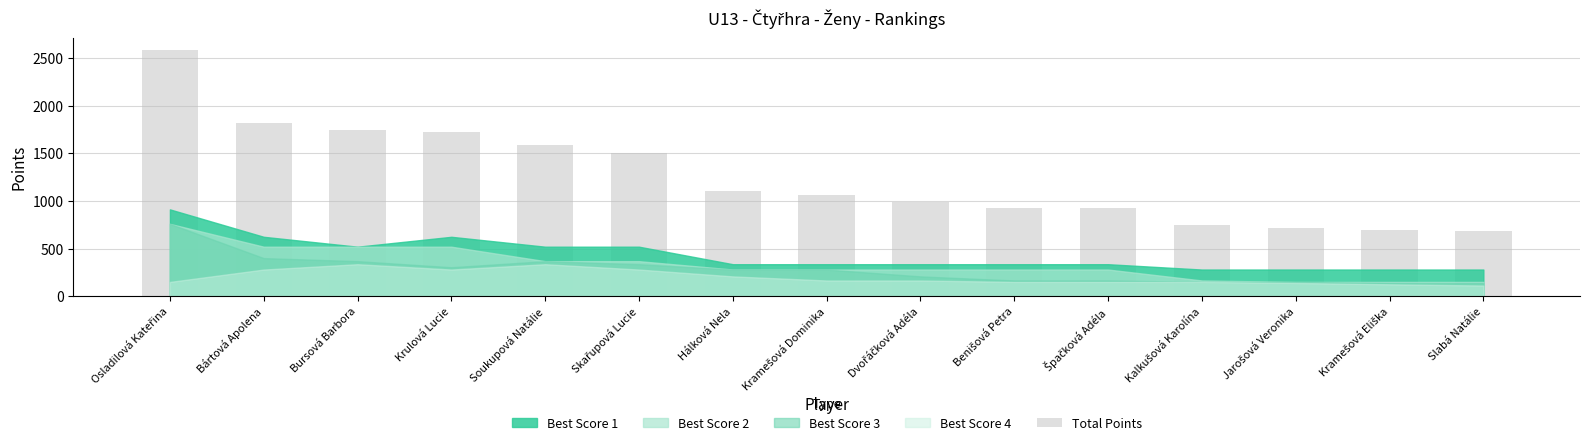

True or false: the data shows 336 at Slabá Natálie.

False